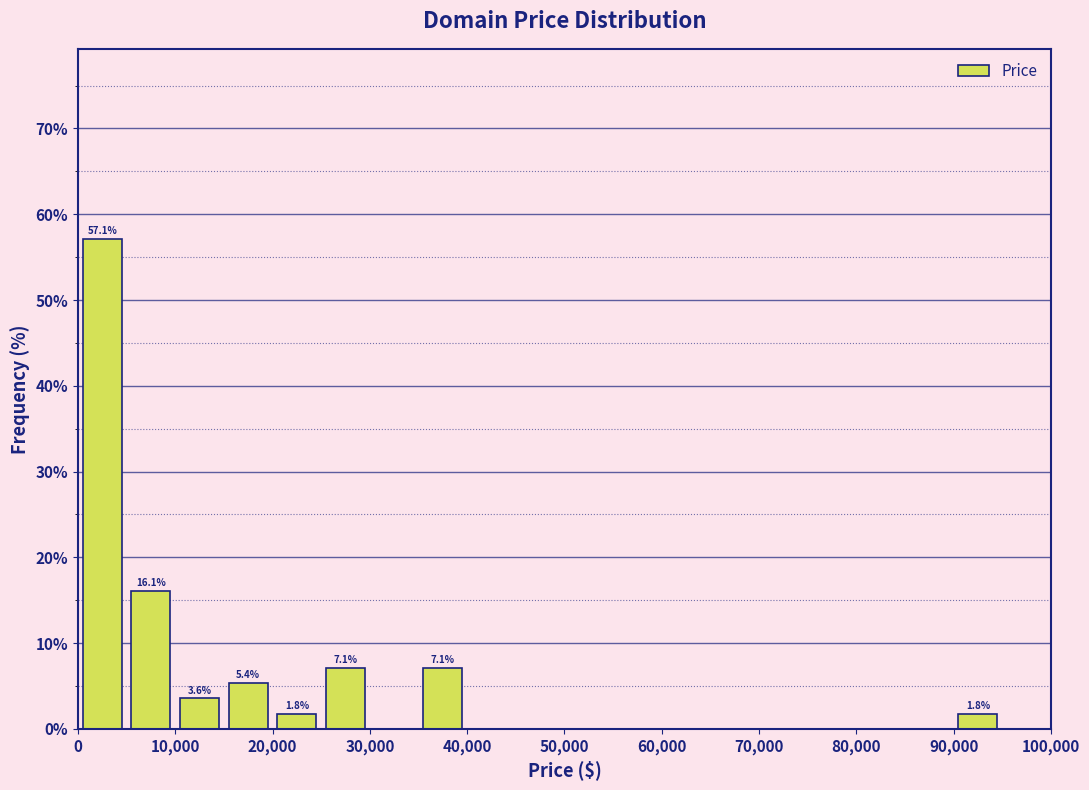

Which range on the x-axis has the tallest bar?

0 to 5000